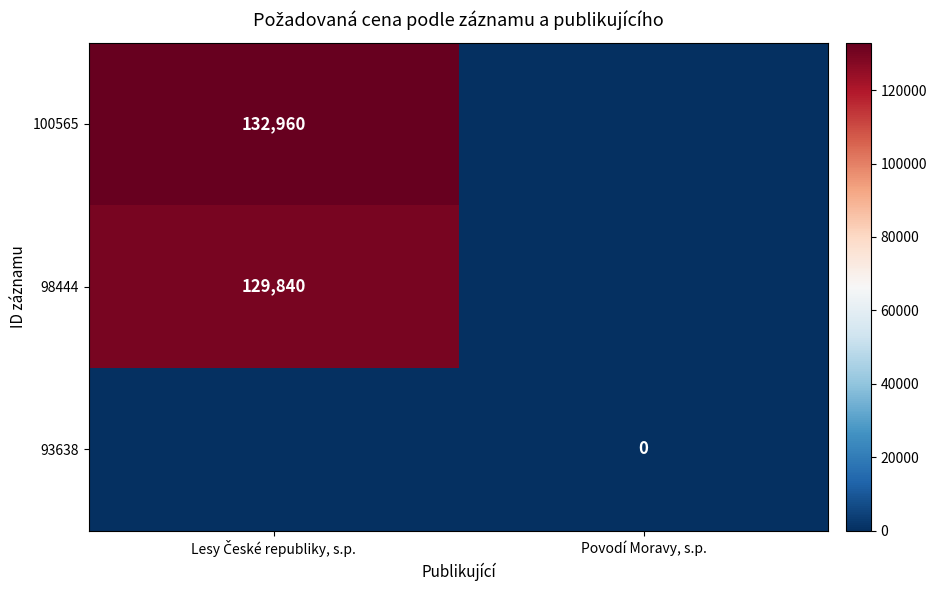

True or false: 100565 has a value of 0 at Povodí Moravy, s.p..

True